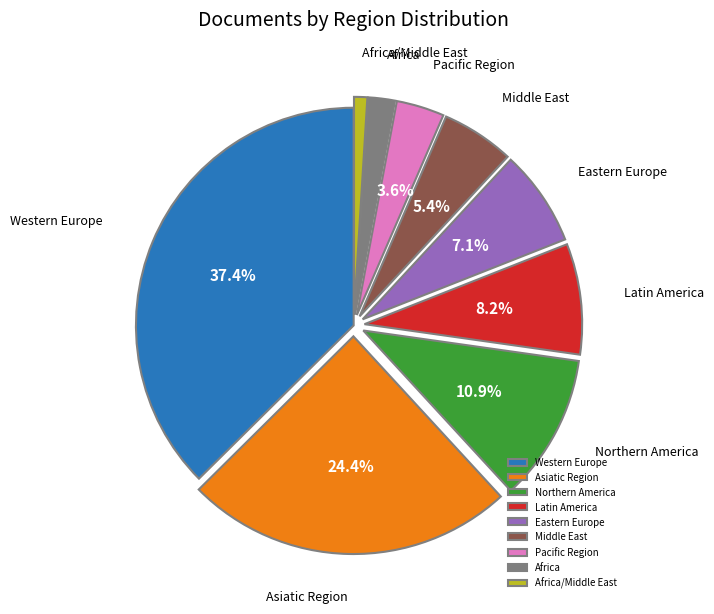

What is the ratio of the value at Northern America to the value at Middle East?

2.0